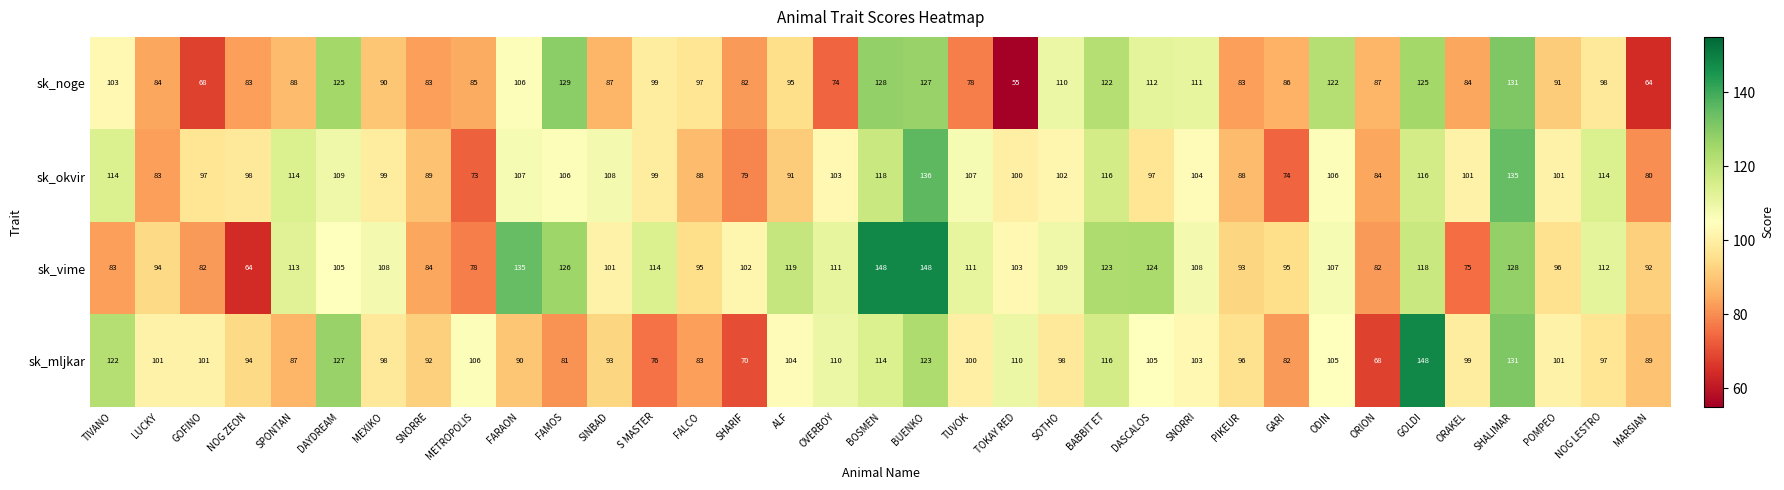

Which series has the largest range (max minus min)?

sk_vime